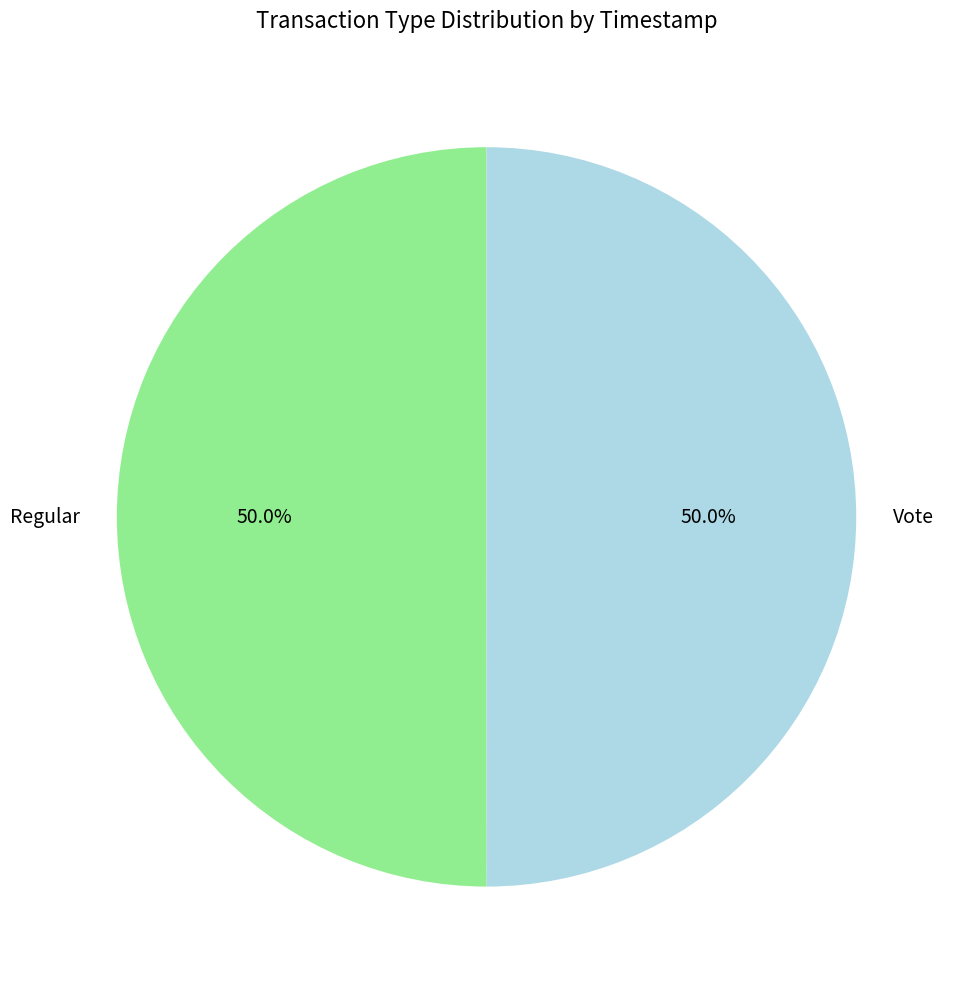

Approximately how many times larger is the value at Vote compared to Regular?

1.0